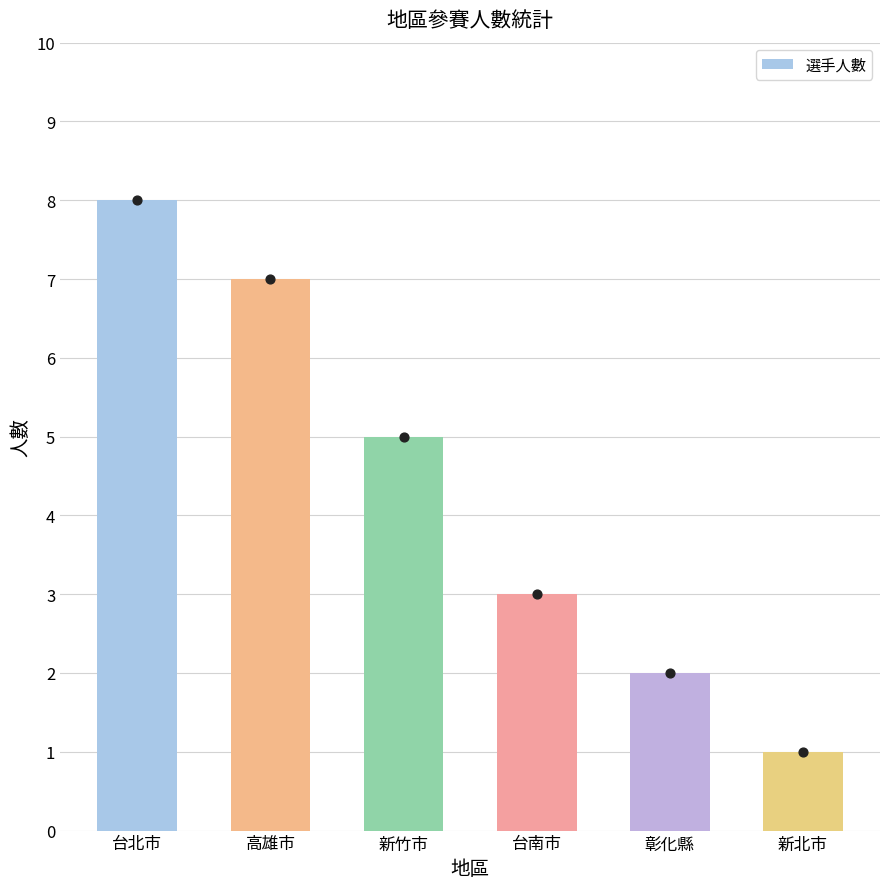

What is the change in value from 高雄市 to 台南市?

-4